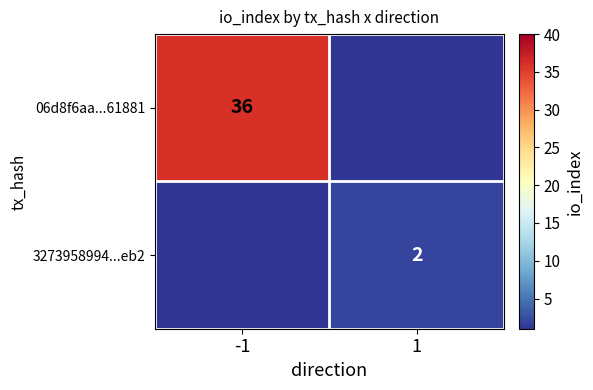

The value of 3273958994...eb2 at 1 is 1. True or false?

False